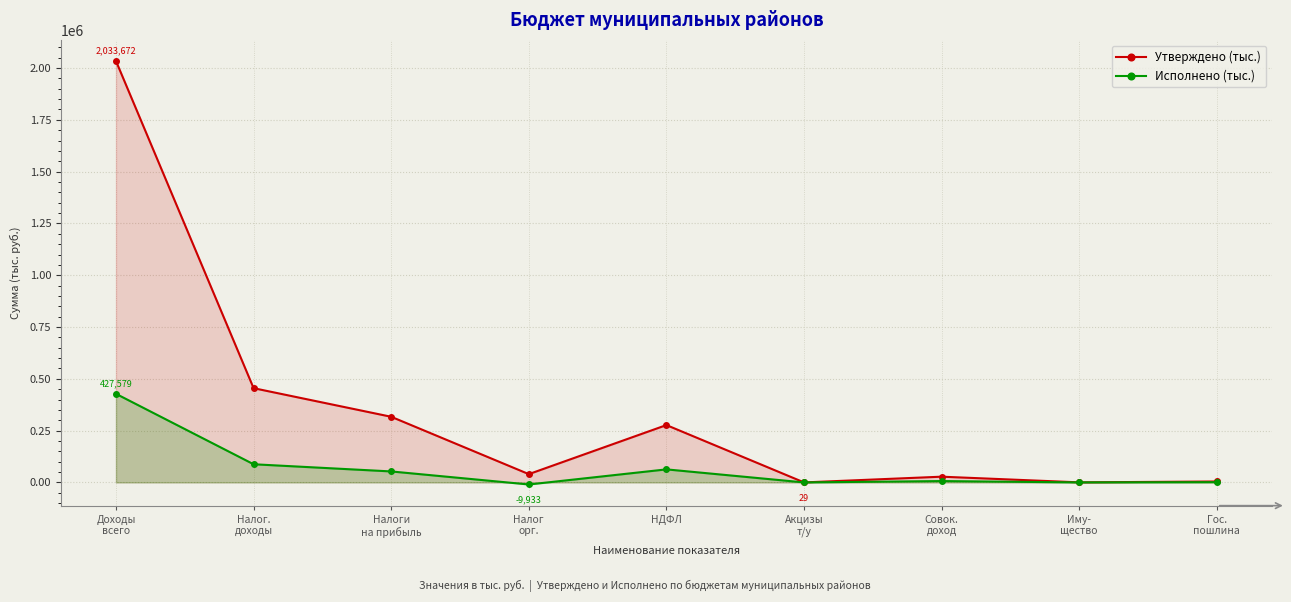

What is the label of the 6th point from the right?

Налог
орг.